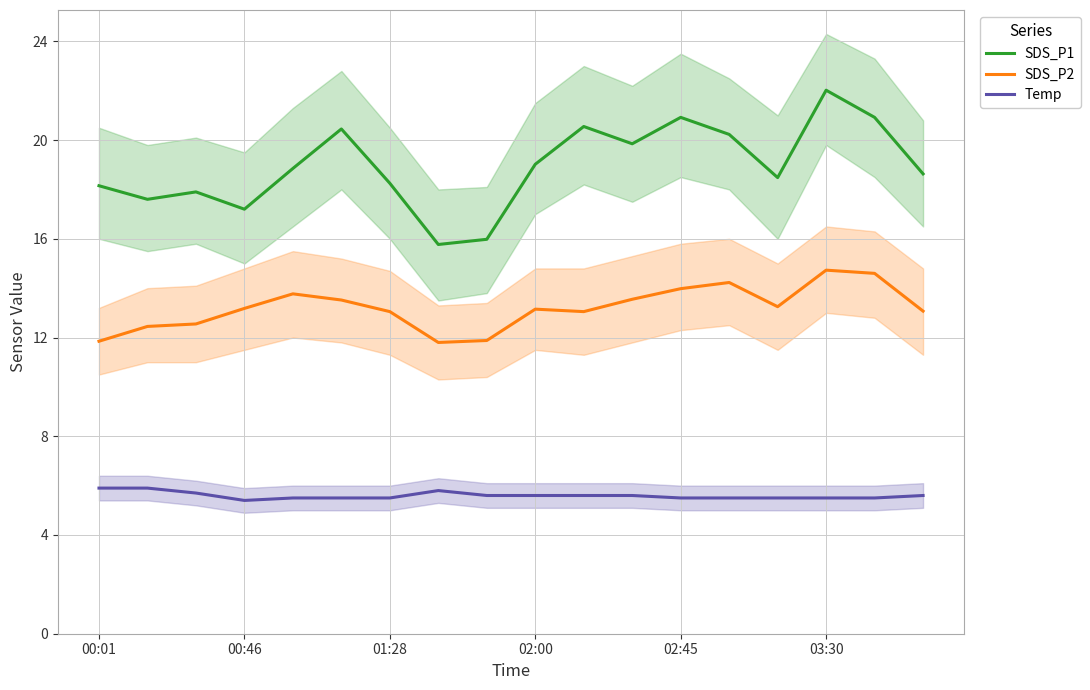

True or false: Temp and SDS_P2 intersect in this chart.

False